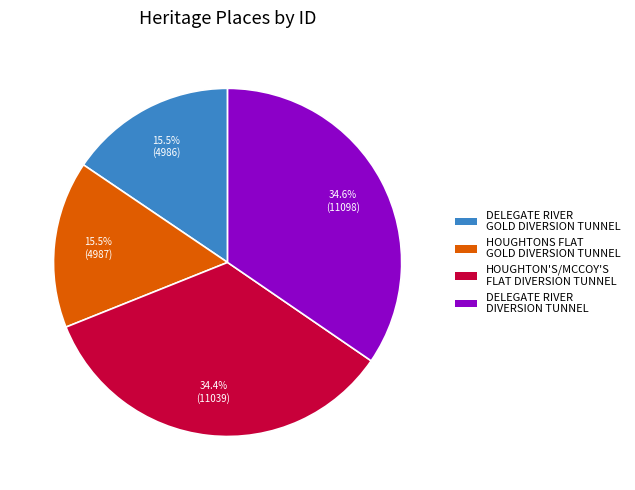

Count the number of slices in the pie.

4